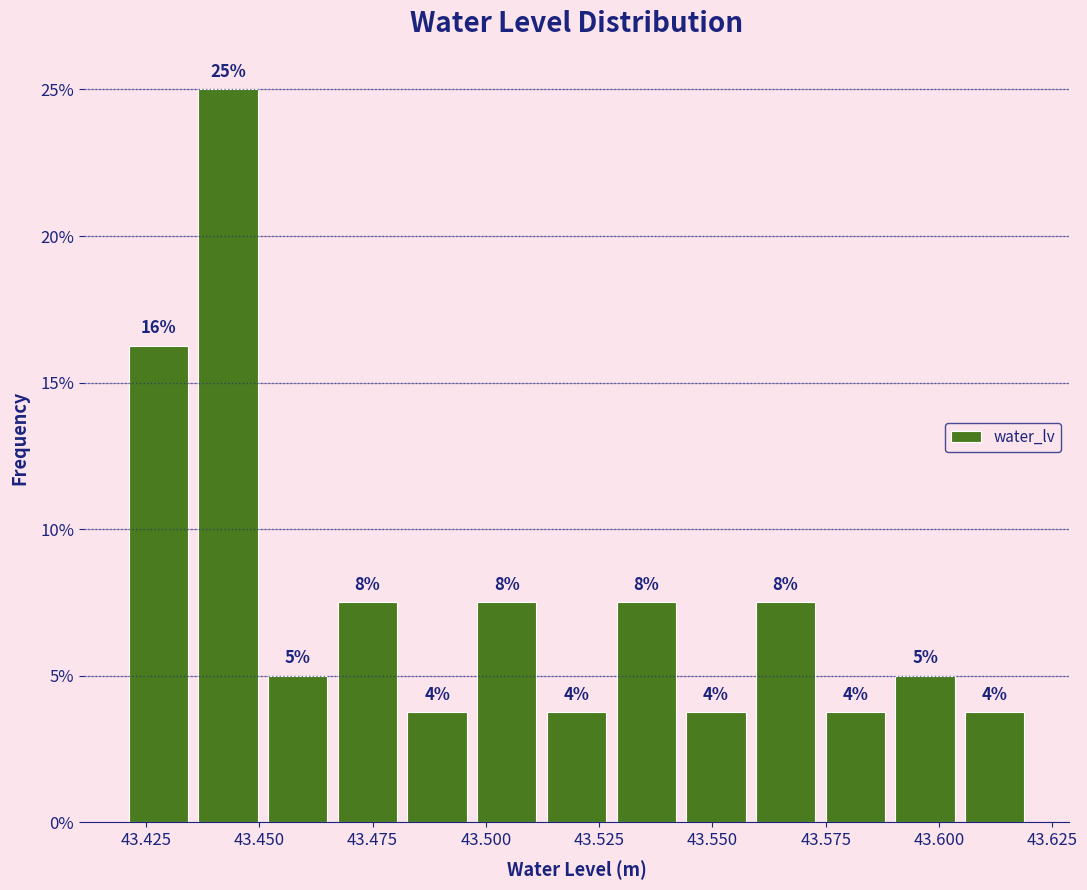

Read against the x-axis, roughly where is the centre of the tallest bar?

43.445